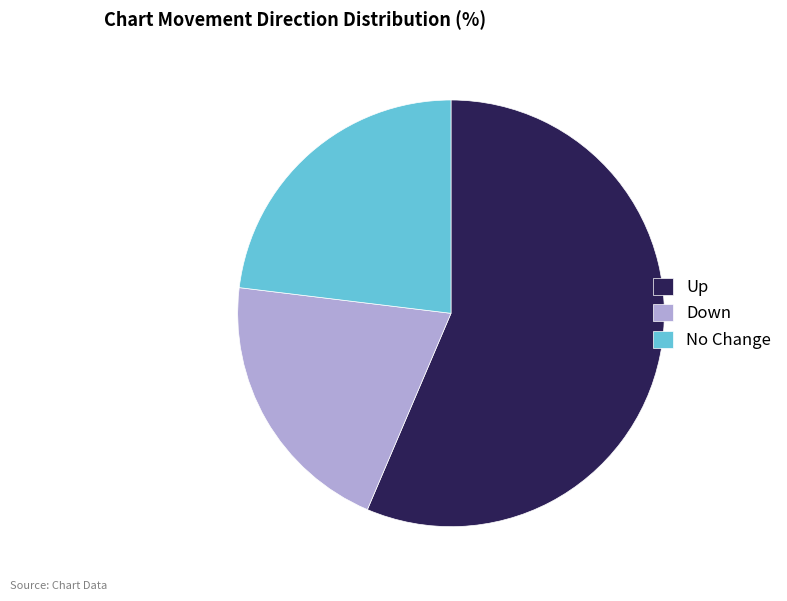

What is the largest slice in the pie chart?

Up